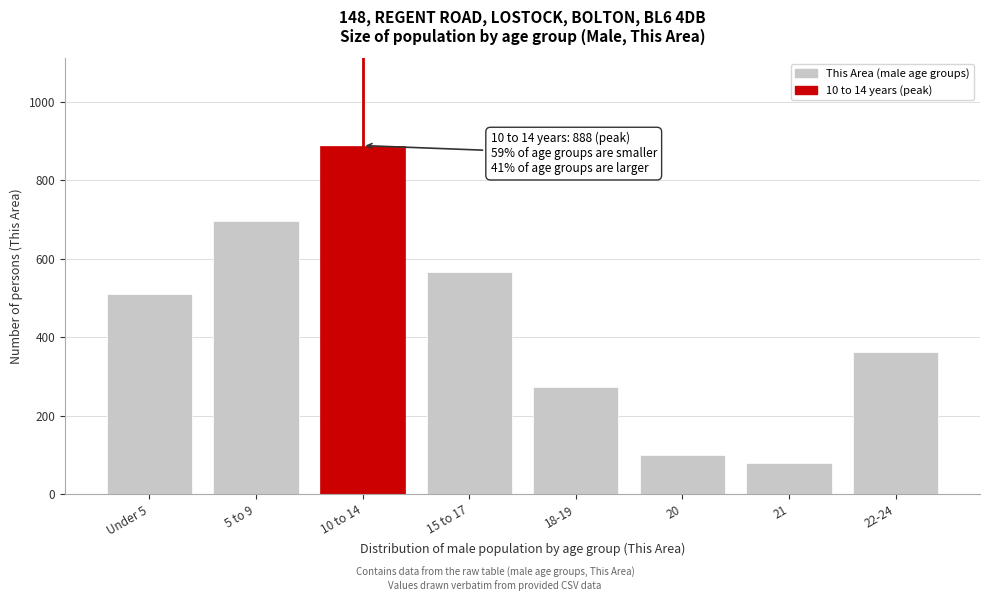

Reading left to right, what are all the values shown in this chart?

510	696	888	565	273	99	81	362